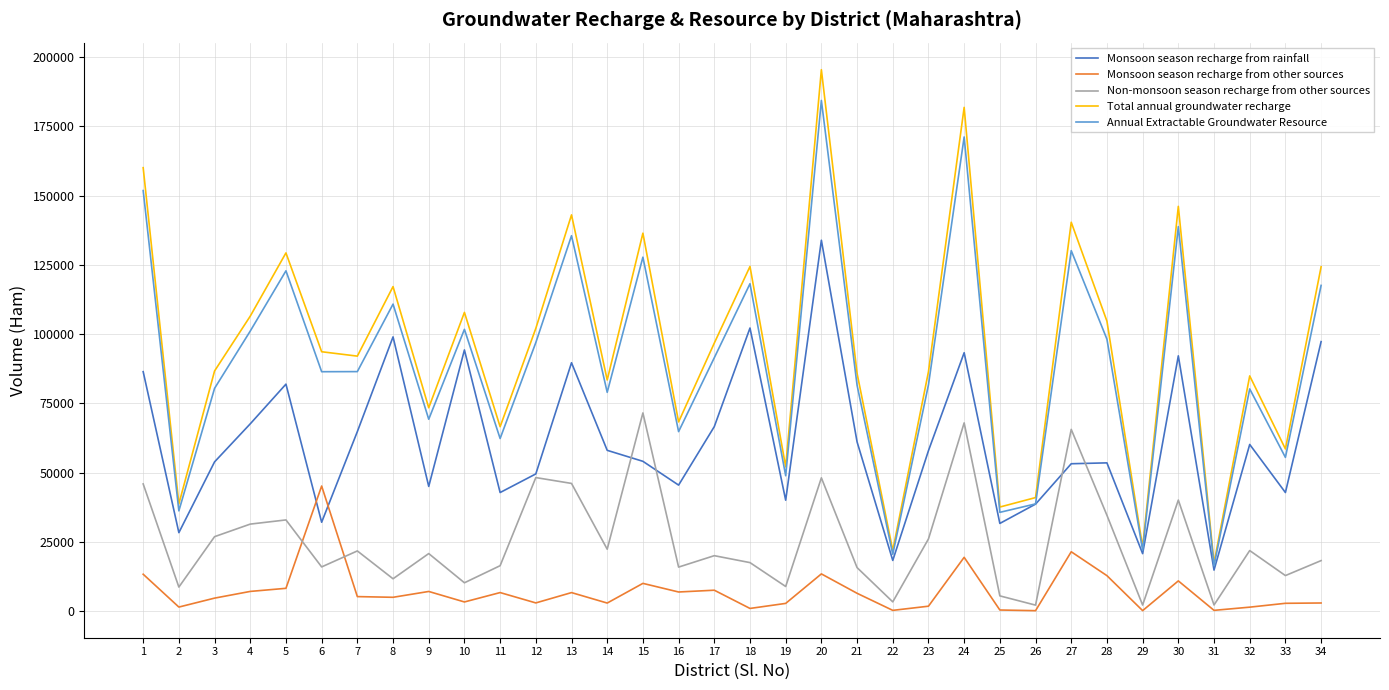

True or false: Annual Extractable Groundwater Resource has more than 2 points higher than both neighbors.

True